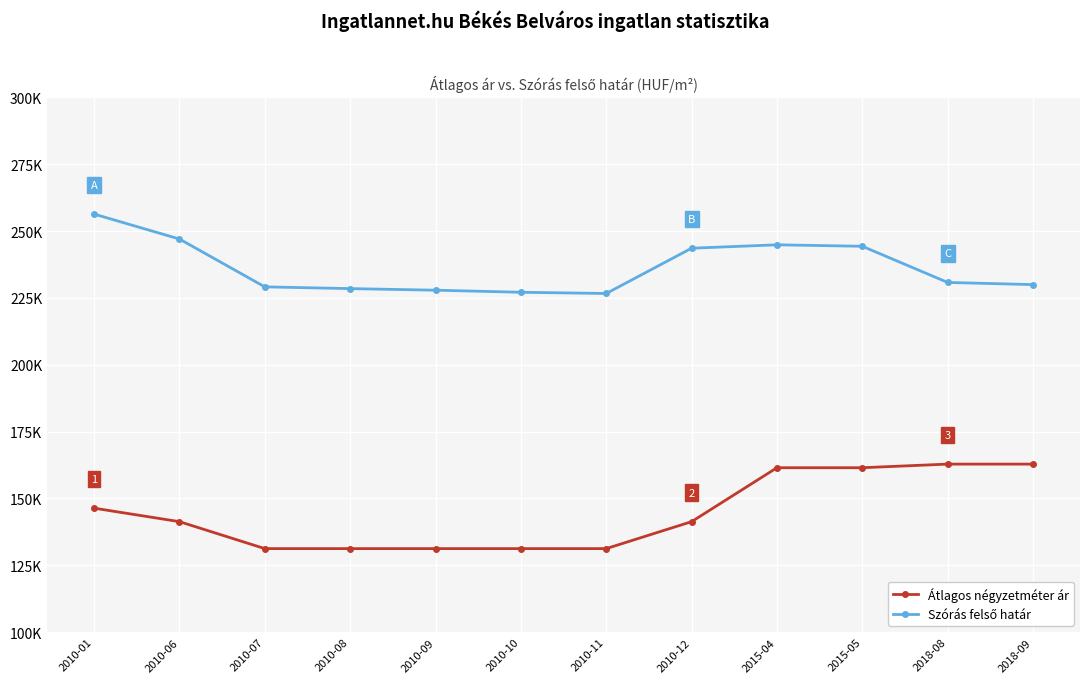

Where is the first local maximum for Szórás felső határ?

2015-04